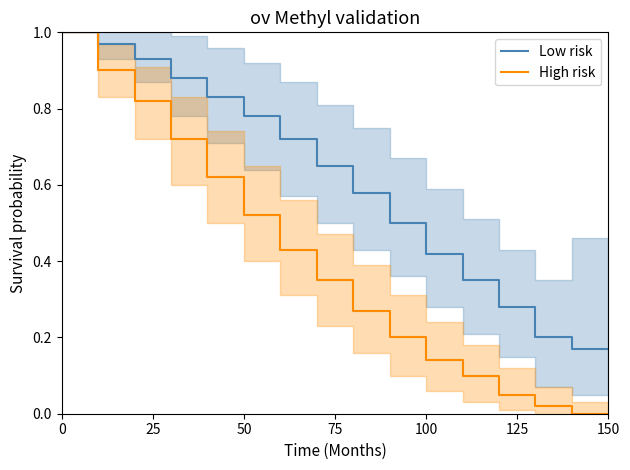

How many categories are shown in the chart?

16